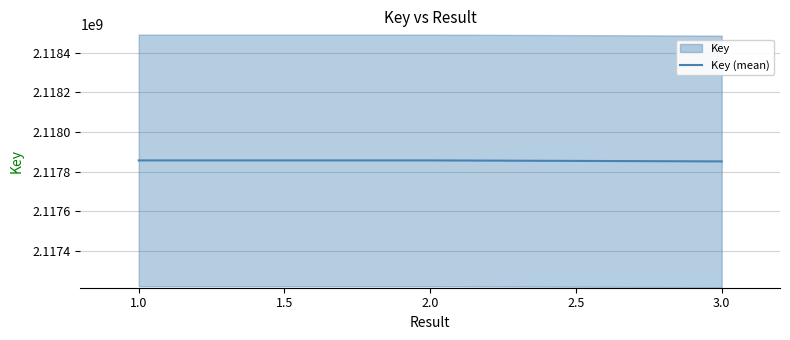

What is the highest value of the Key (mean) series?

2117856918